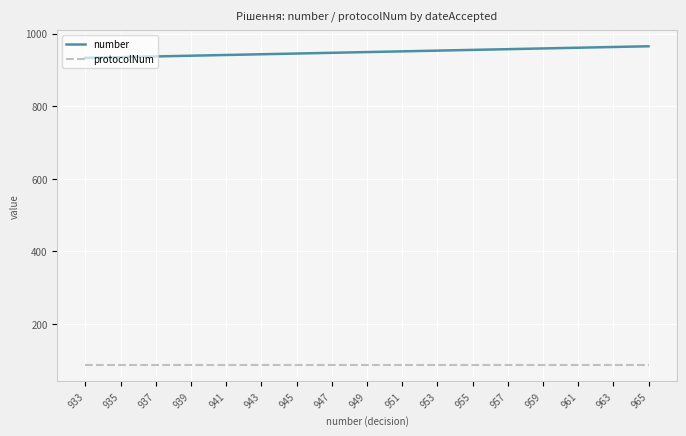

What is the sum of all protocolNum values?

1479